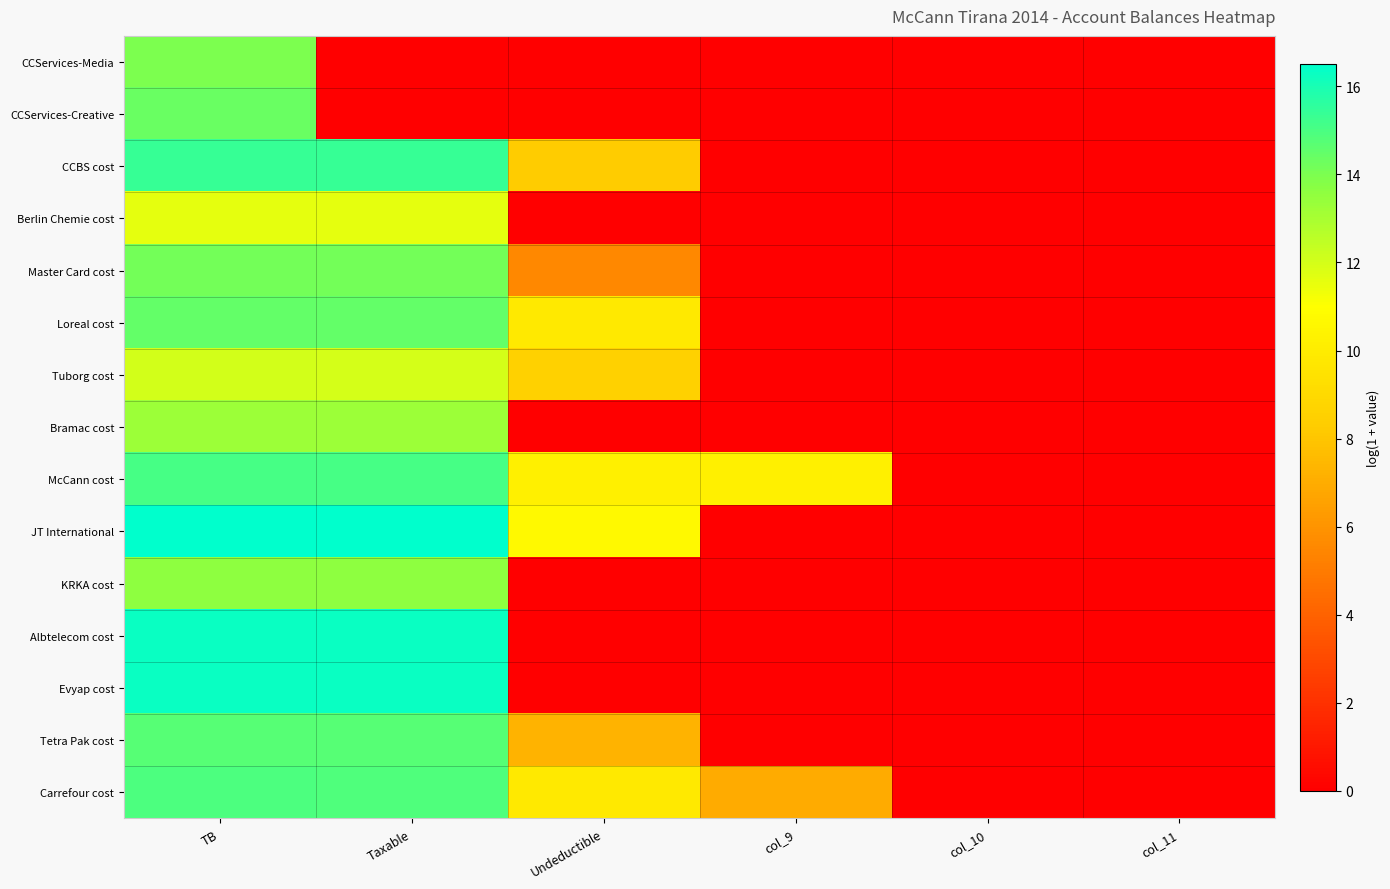

Reading right to left, what are all the values shown in this chart?

CCServices-Media: col_11=0.0	col_10=0.0	col_9=0.0	Undeductible=0.0	Taxable=0.0	TB=14.0
CCServices-Creative: col_11=0.0	col_10=0.0	col_9=0.0	Undeductible=0.0	Taxable=0.0	TB=14.4
CCBS cost: col_11=0.0	col_10=0.0	col_9=0.0	Undeductible=8.3	Taxable=15.4	TB=15.4
Berlin Chemie cost: col_11=0.0	col_10=0.0	col_9=0.0	Undeductible=0.0	Taxable=11.6	TB=11.6
Master Card cost: col_11=0.0	col_10=0.0	col_9=0.0	Undeductible=5.5	Taxable=14.2	TB=14.2
Loreal cost: col_11=0.0	col_10=0.0	col_9=0.0	Undeductible=9.8	Taxable=14.5	TB=14.5
Tuborg cost: col_11=0.0	col_10=0.0	col_9=0.0	Undeductible=8.5	Taxable=12.0	TB=12.0
Bramac cost: col_11=0.0	col_10=0.0	col_9=0.0	Undeductible=0.0	Taxable=13.2	TB=13.2
McCann cost: col_11=0.0	col_10=0.0	col_9=10.2	Undeductible=10.2	Taxable=15.1	TB=15.1
JT International: col_11=0.0	col_10=0.0	col_9=0.0	Undeductible=10.7	Taxable=16.5	TB=16.5
KRKA cost: col_11=0.0	col_10=0.0	col_9=0.0	Undeductible=0.0	Taxable=13.6	TB=13.6
Albtelecom cost: col_11=0.0	col_10=0.0	col_9=0.0	Undeductible=0.0	Taxable=16.3	TB=16.3
Evyap cost: col_11=0.0	col_10=0.0	col_9=0.0	Undeductible=0.0	Taxable=16.3	TB=16.3
Tetra Pak cost: col_11=0.0	col_10=0.0	col_9=0.0	Undeductible=7.2	Taxable=14.7	TB=14.7
Carrefour cost: col_11=0.0	col_10=0.0	col_9=6.9	Undeductible=9.8	Taxable=14.9	TB=14.9